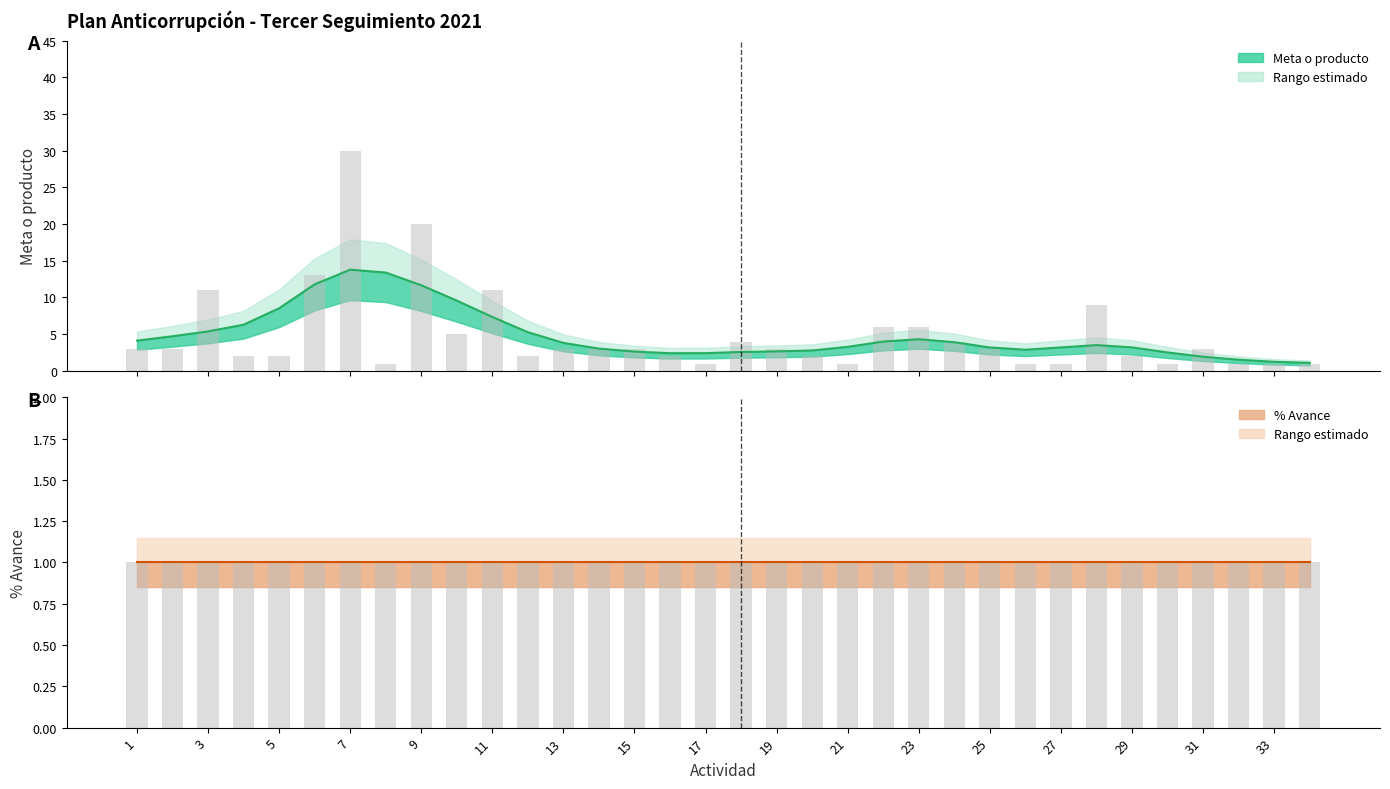

What is the difference between the second highest and second lowest values?

19